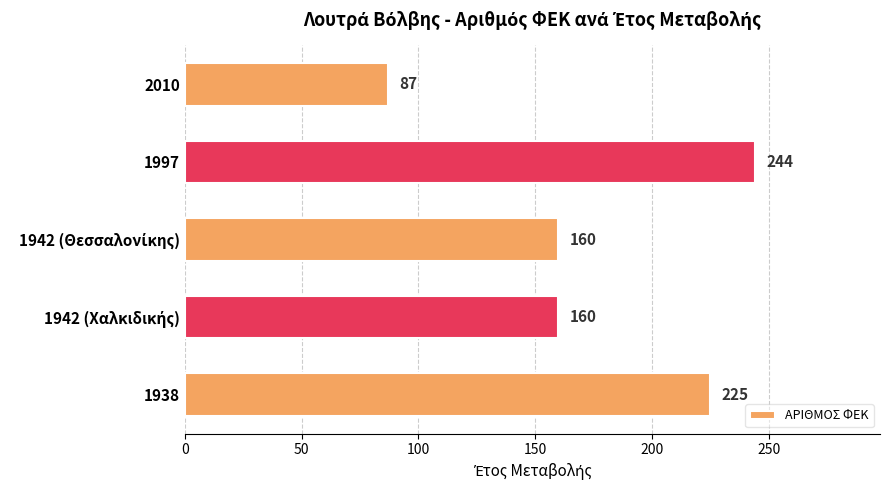

Which label corresponds to the largest value in the chart?

1997